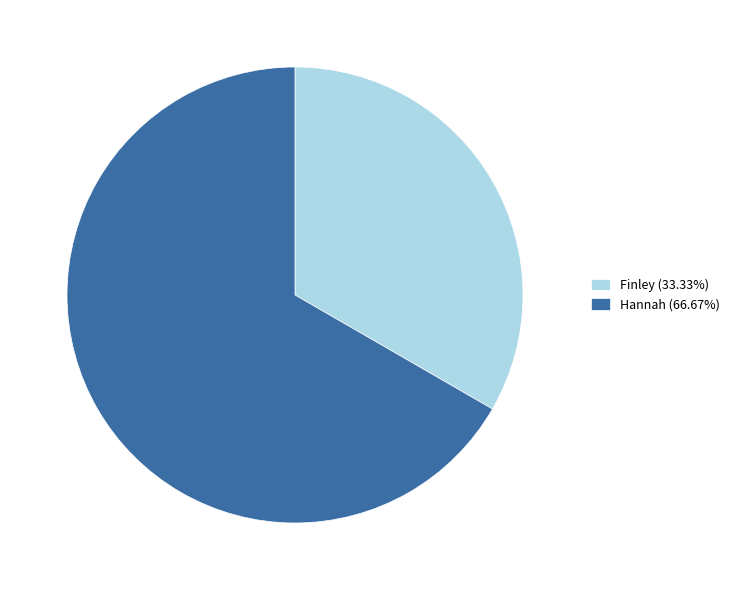

Which has a higher value, Finley or Hannah?

Hannah